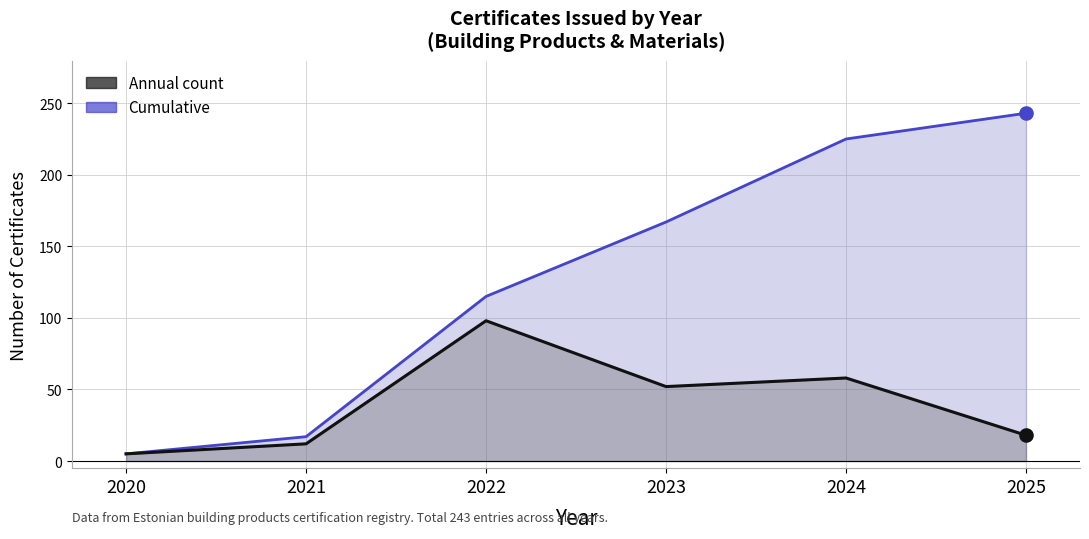

What is the total value across all series at 2024?

283